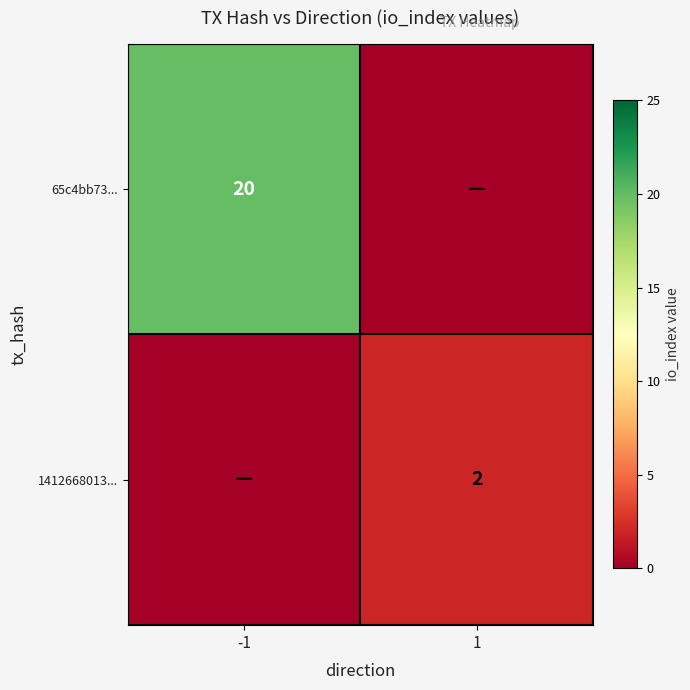

Is it true that 65c4bb73... equals 7 at -1?

False